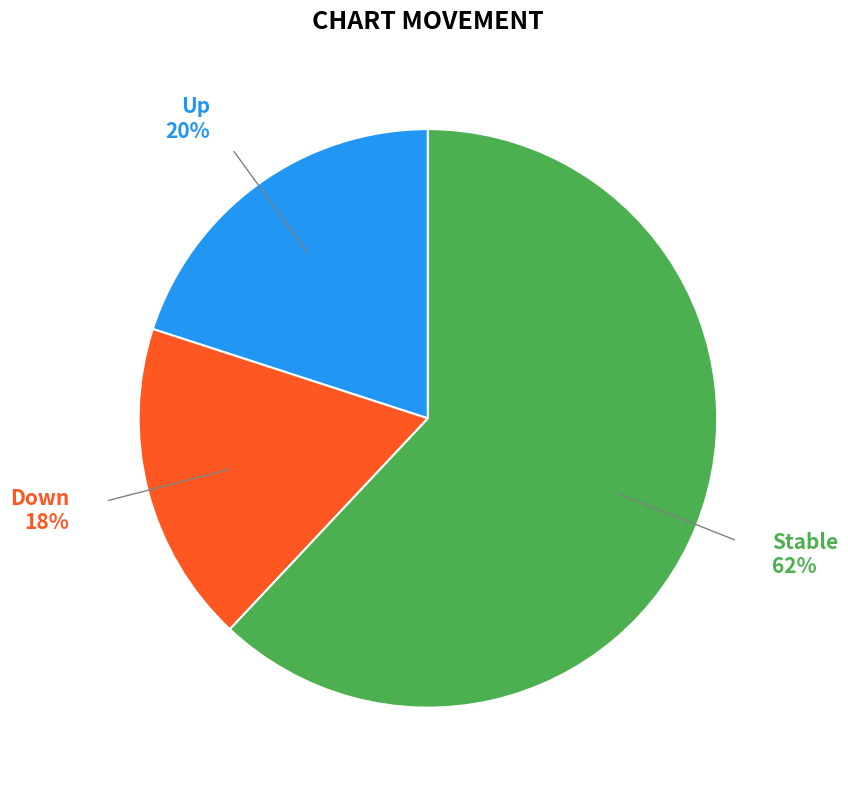

Is there any slice that represents more than half of the pie?

Yes